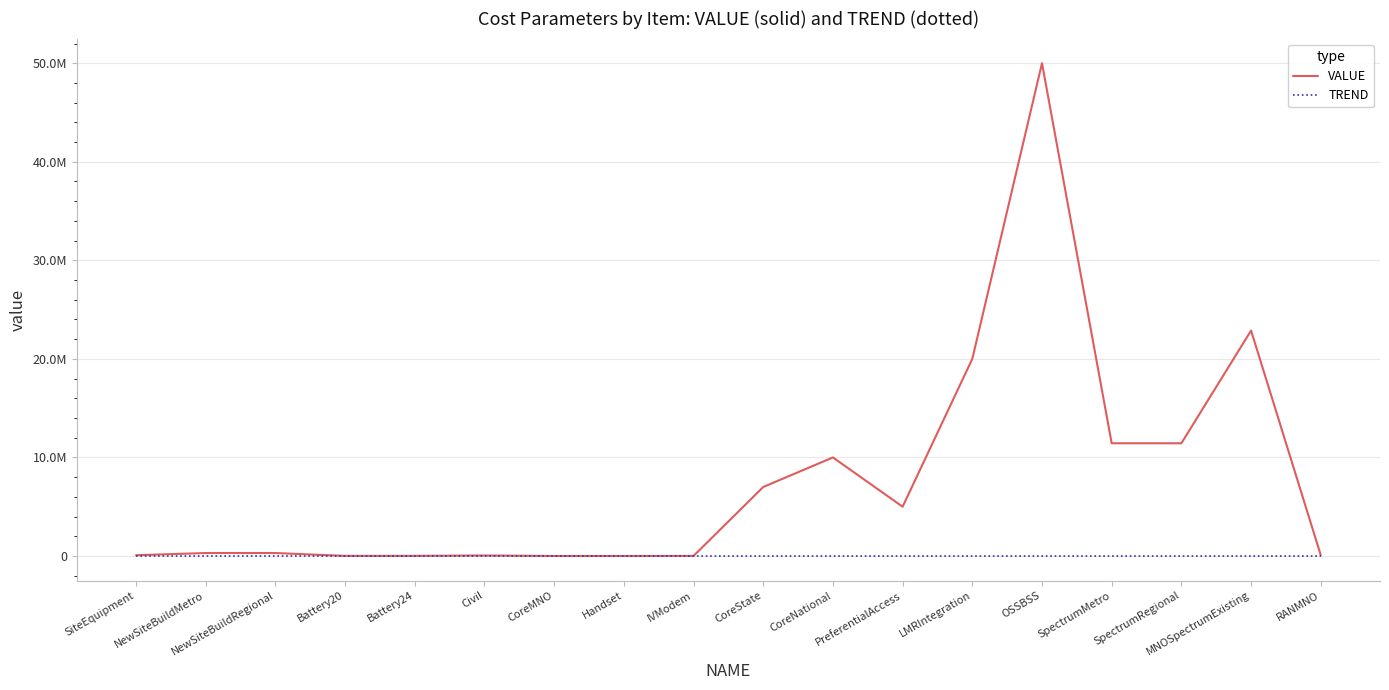

Does the chart display data point markers on the line(s)?

No